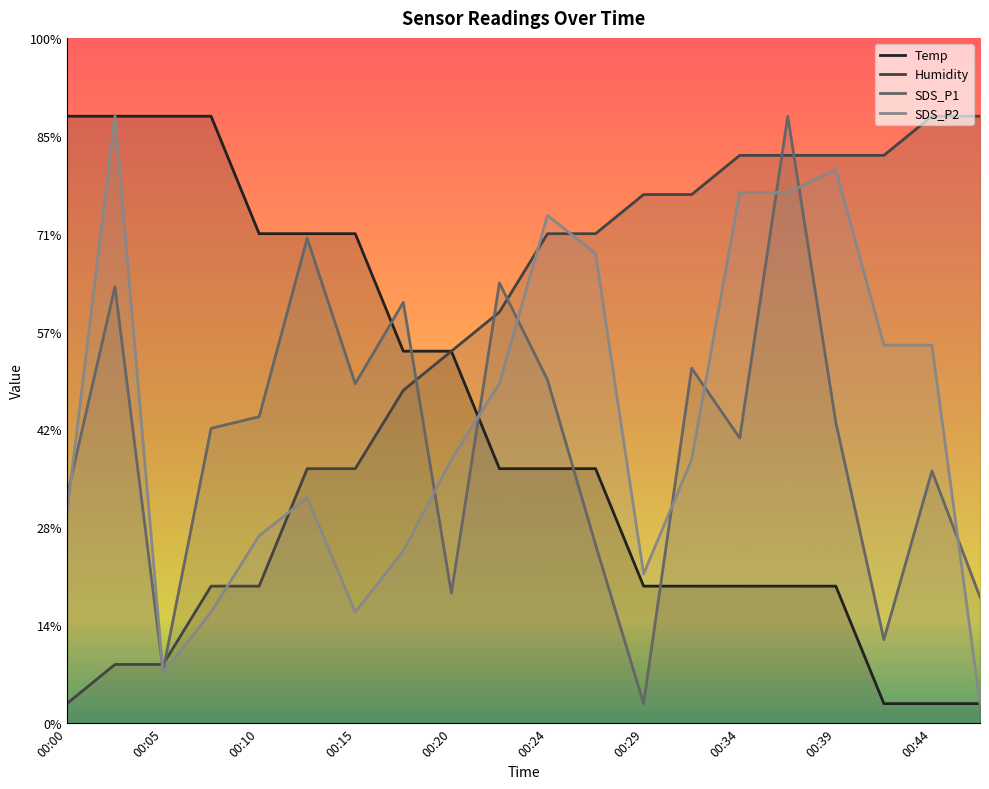

True or false: Humidity has more than 2 points higher than both neighbors.

False